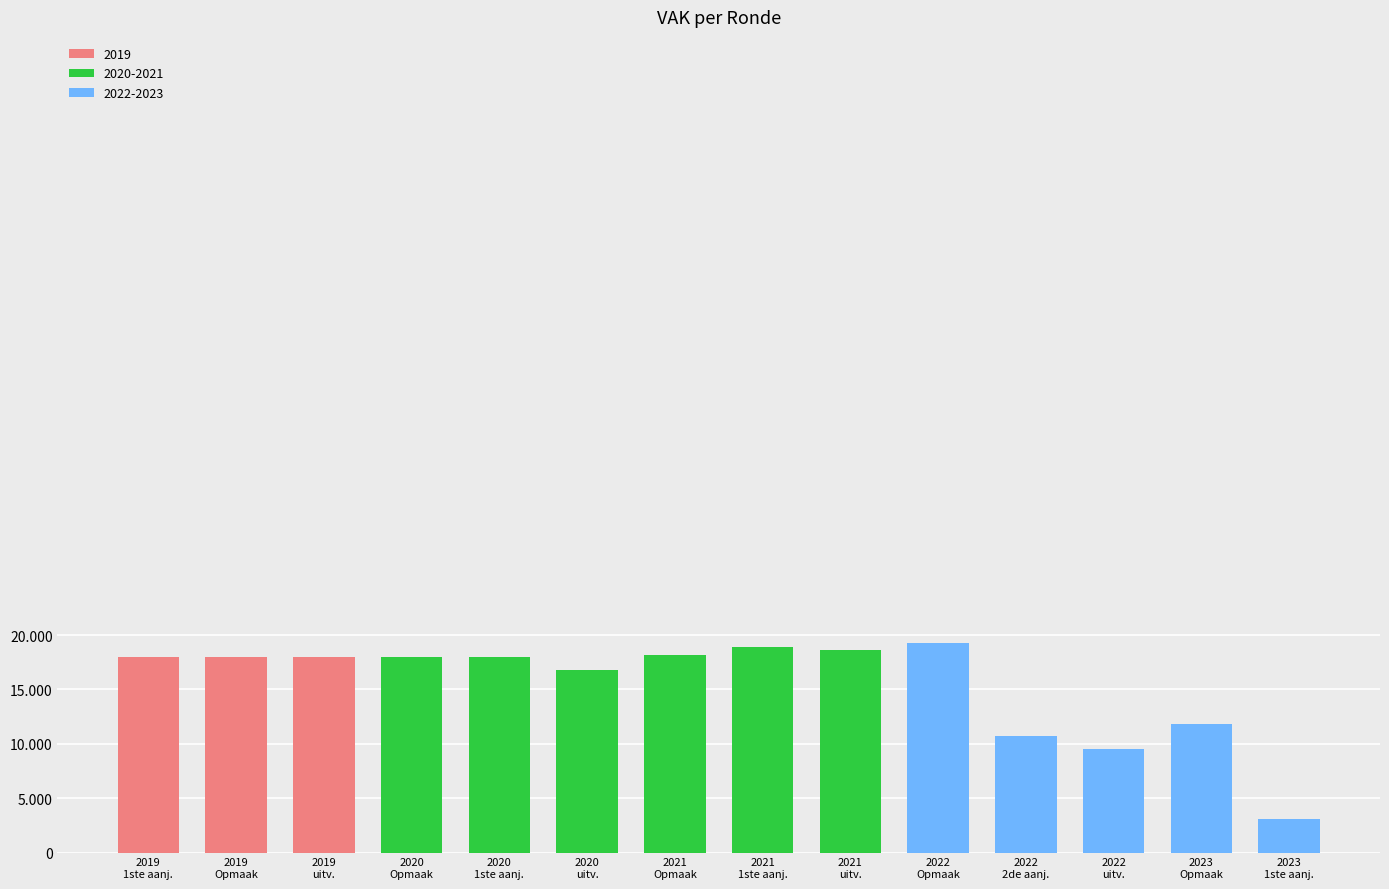

Which category has the lowest value across all series?

2023
1ste aanj.